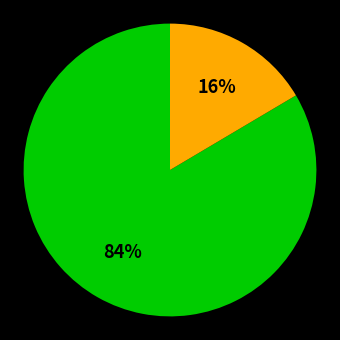

Is there a majority slice in this chart?

Yes